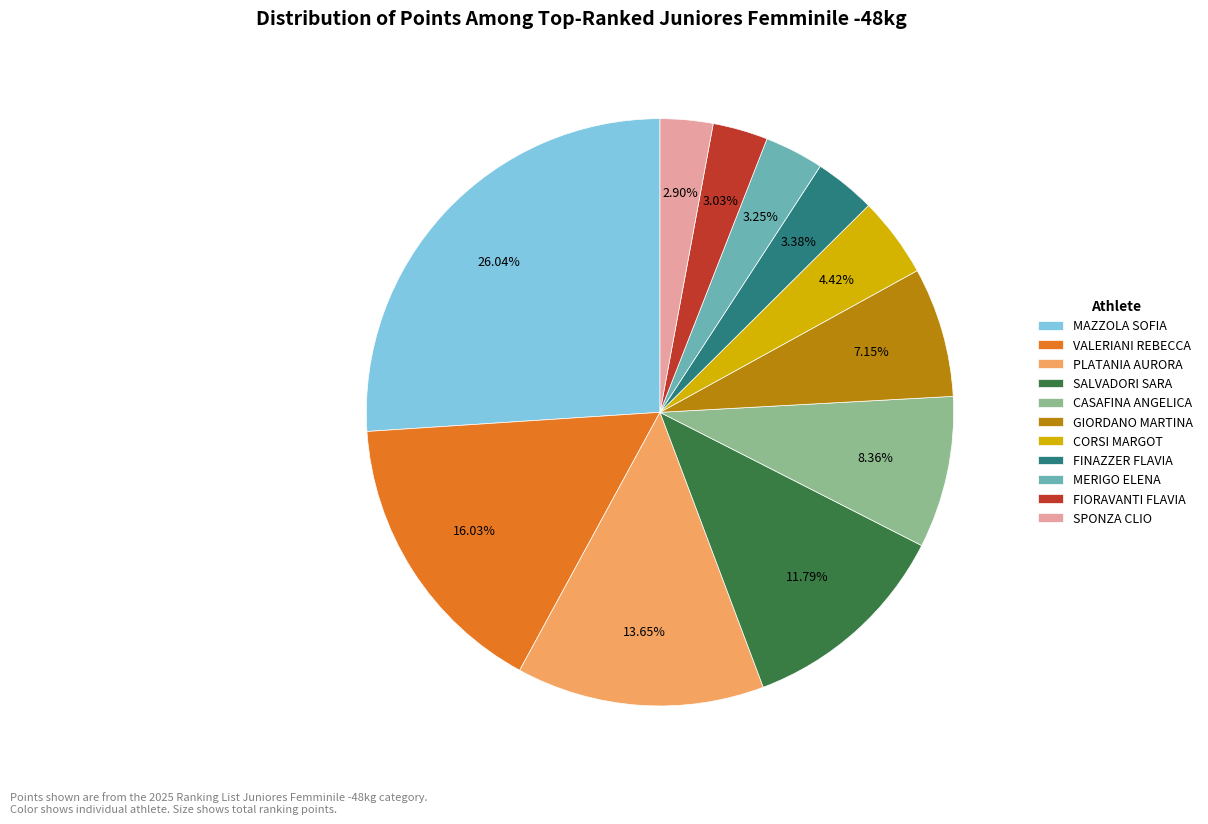

Which category has the biggest portion of the pie?

MAZZOLA SOFIA